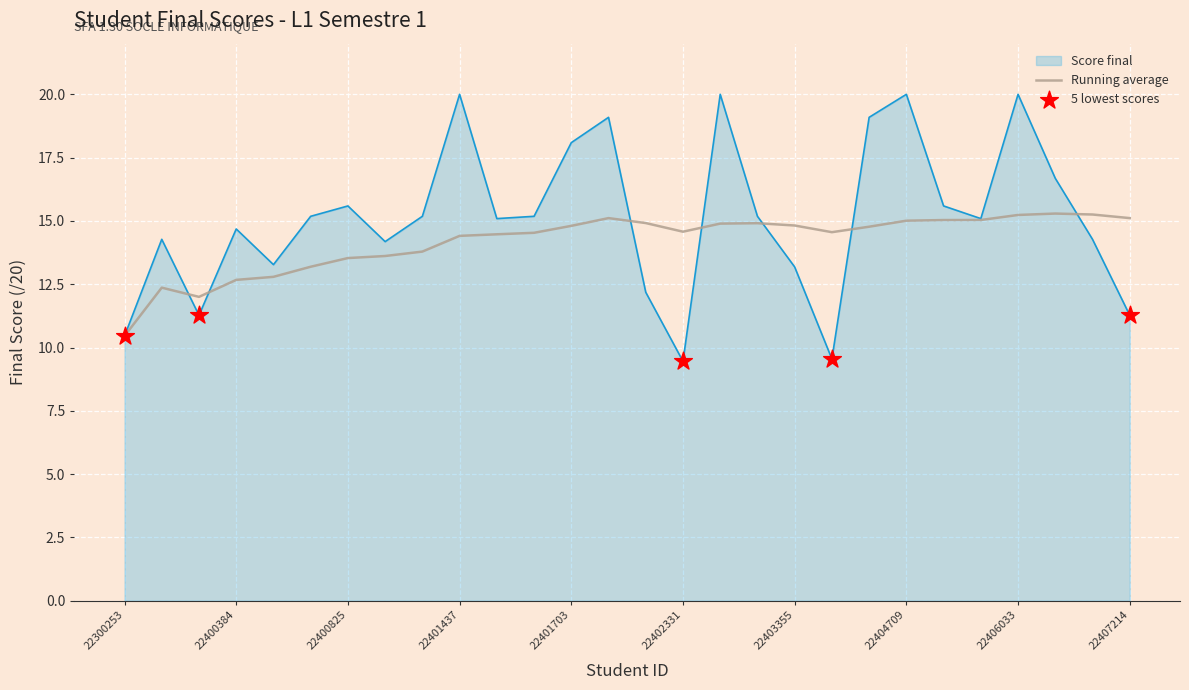

Which series has the widest spread of values?

Score final